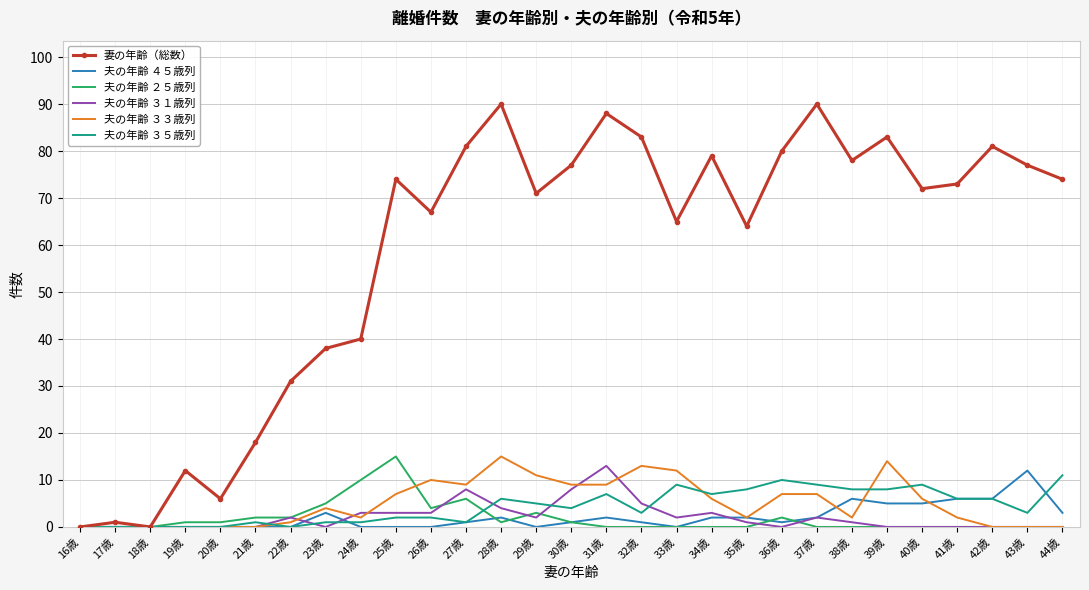

The value of 夫の年齢 ３１歳列 at 39歳 is 0. True or false?

True